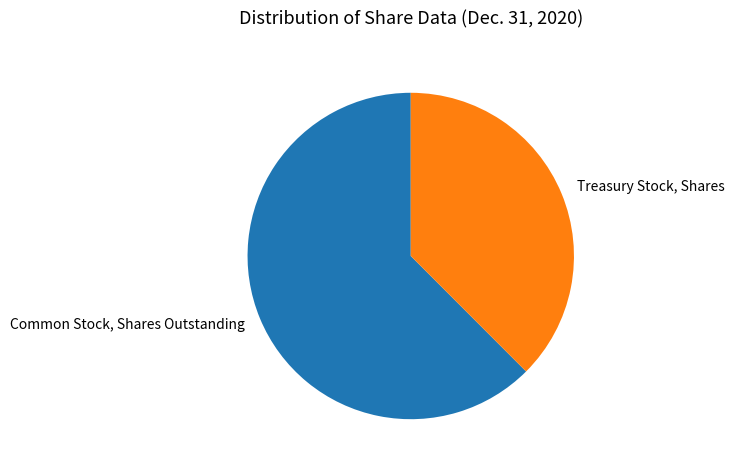

Is it true that Common Stock, Shares Outstanding is 76% of the pie?

False